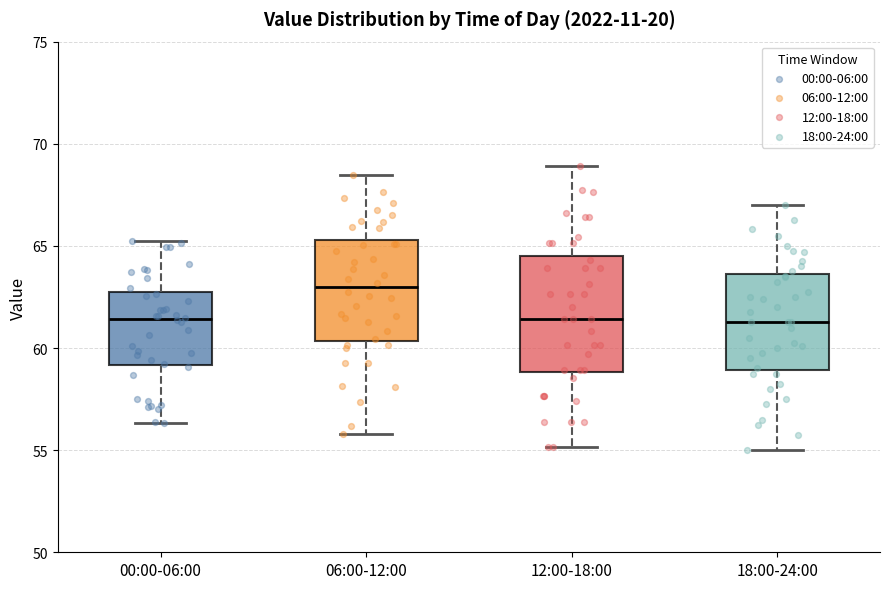

Reading left to right, transcribe this box plot: for each box, give where its median line is, the range the box spans, and where its two whiskers end, as read against the y-axis. The values are not printed on the chart, so give them approximately, as read against the axis.

00:00-06:00: median 61.5, box 59.0 to 62.5, whiskers 56.5 to 65.5
06:00-12:00: median 63.0, box 60.5 to 65.5, whiskers 56.0 to 68.5
12:00-18:00: median 61.5, box 59.0 to 64.5, whiskers 55.0 to 69.0
18:00-24:00: median 61.5, box 59.0 to 63.5, whiskers 55.0 to 67.0